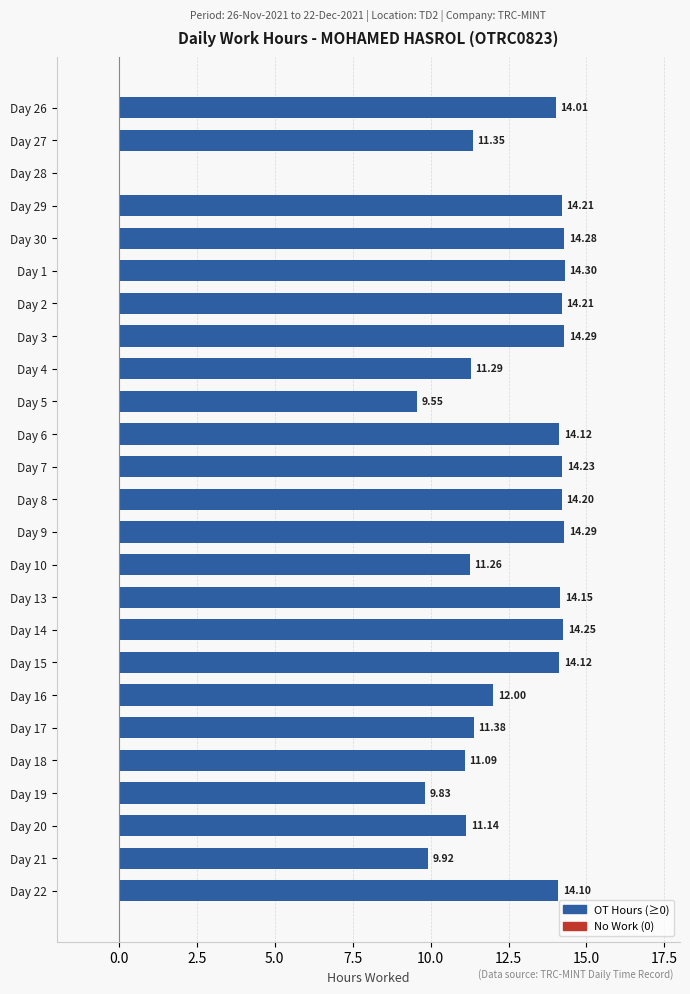

What is the change in value from Day 9 to Day 17?

-2.9